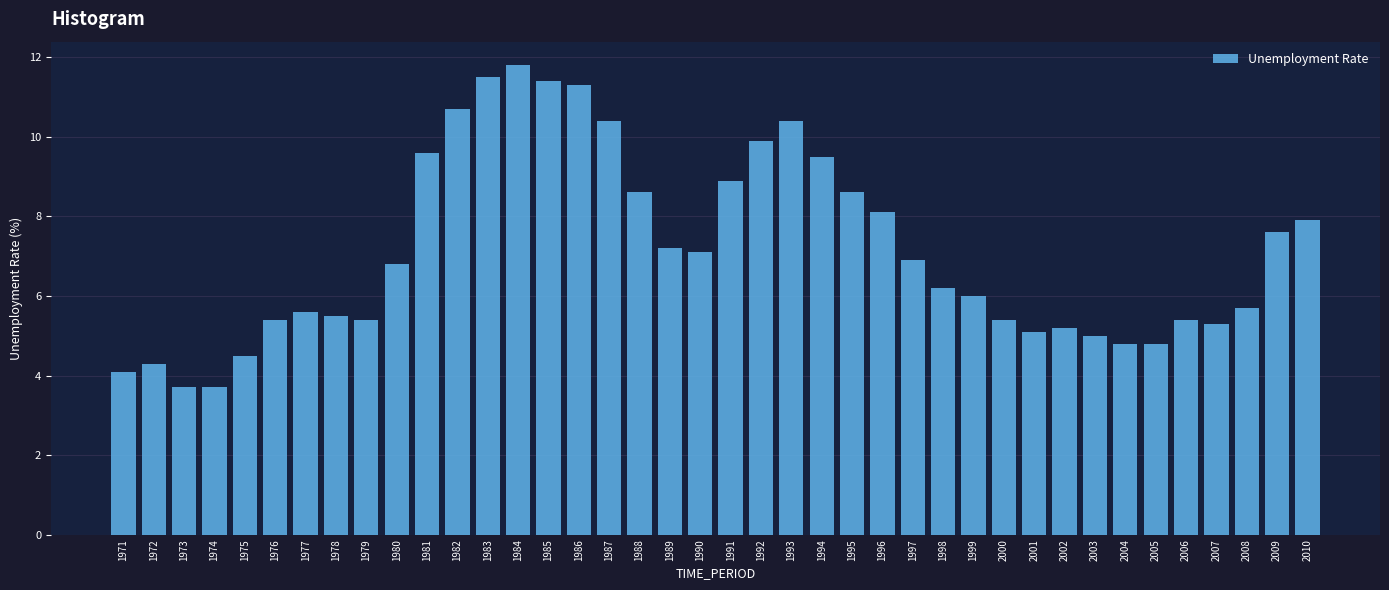

What is the value of the 12th bar from the left?

10.7